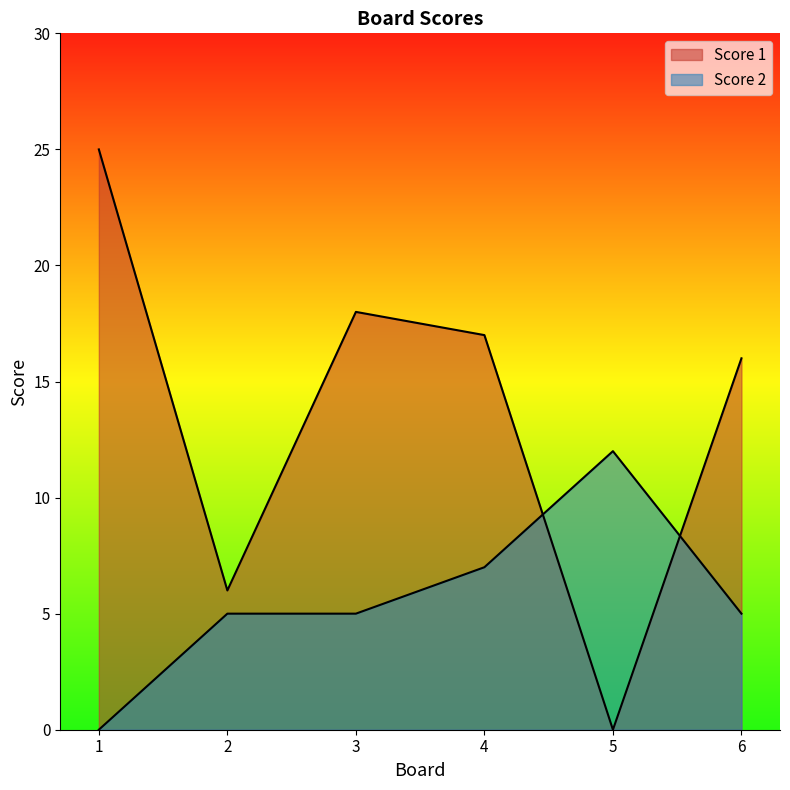

What is the value of the Score 1 point at the 6th from the left?

16